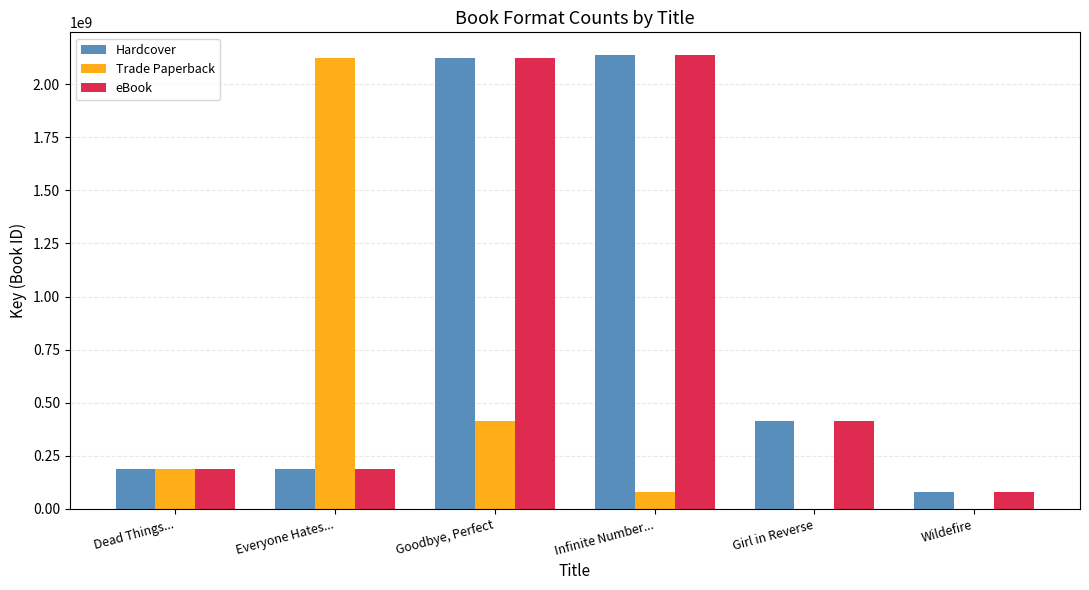

The Hardcover series shows 2123973923 at Goodbye, Perfect. True or false?

True